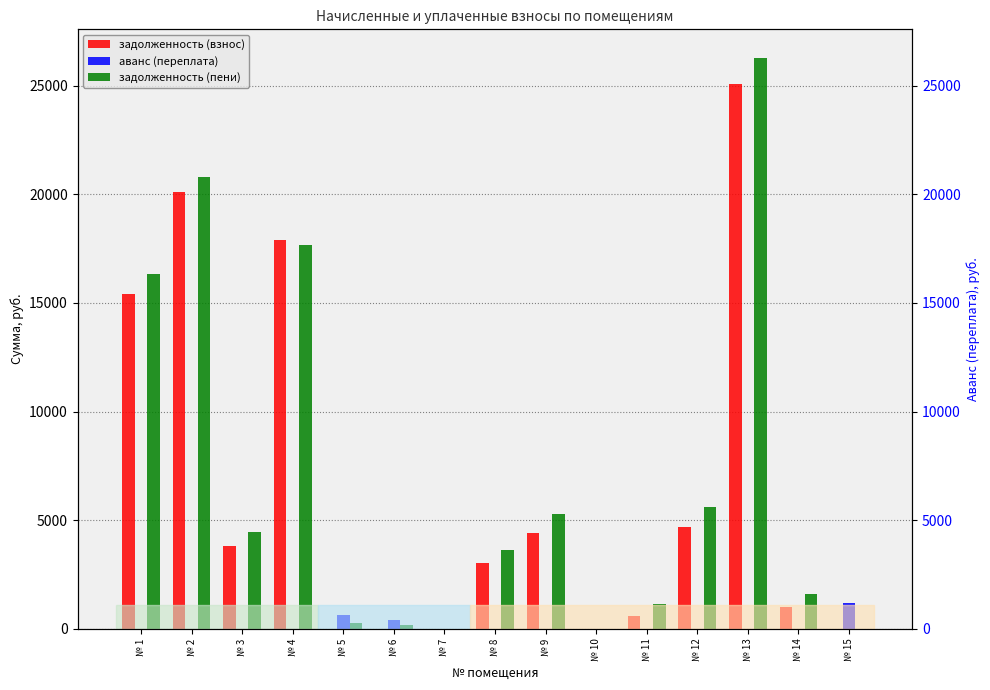

What is the total value across all series at № 3?

8302.0